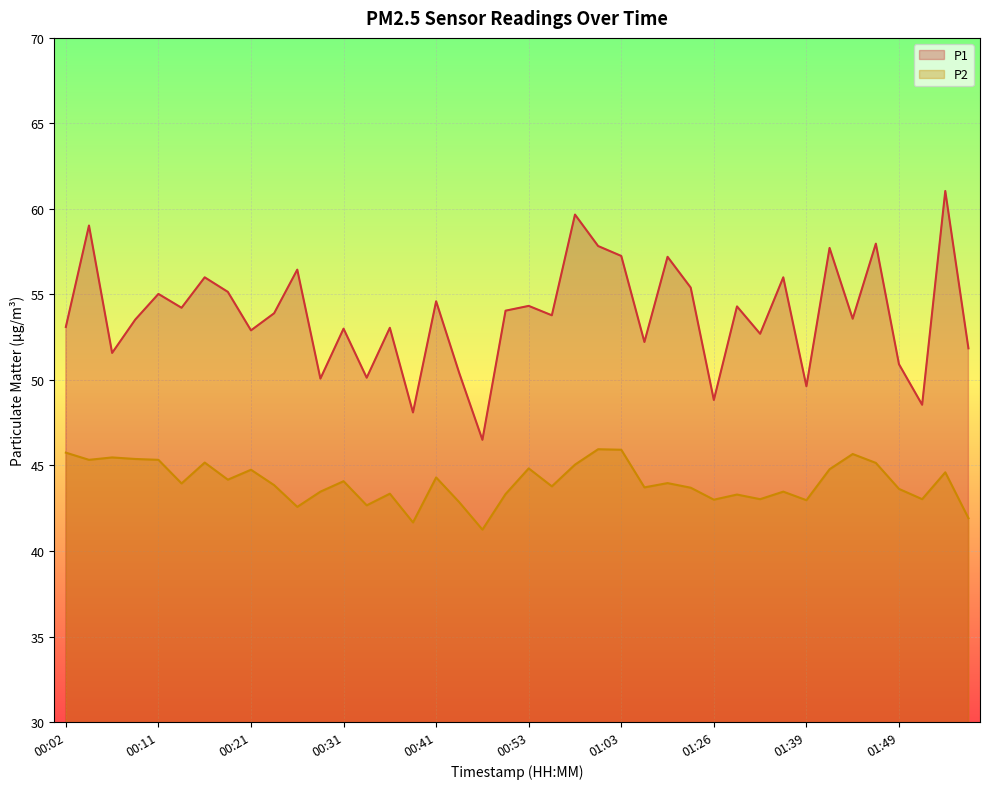

True or false: P1 and P2 cross at least once.

False